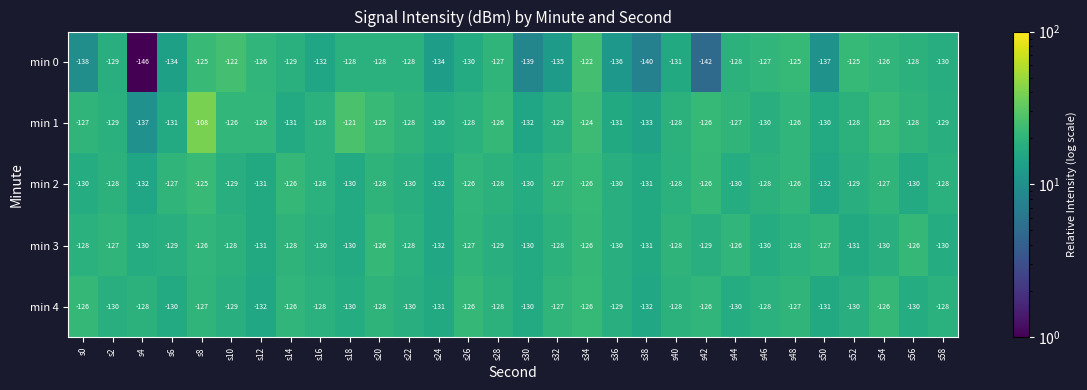

What is the minimum value shown in the chart?

-146